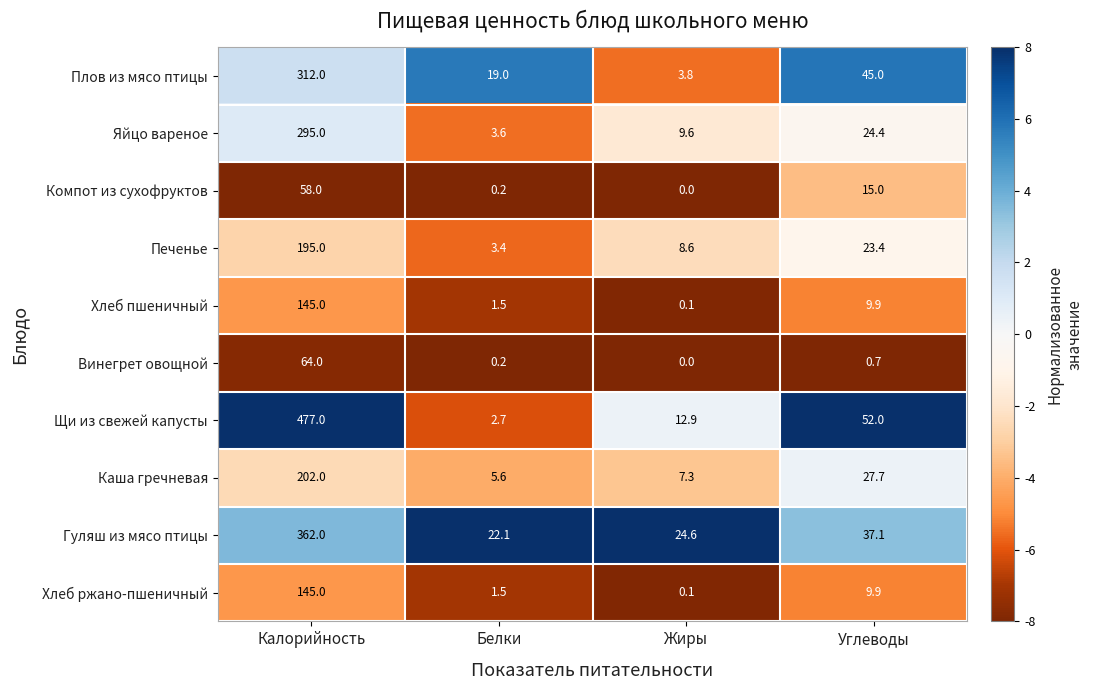

Between Белки and Жиры, which series saw the biggest shift?

Плов из мясо птицы